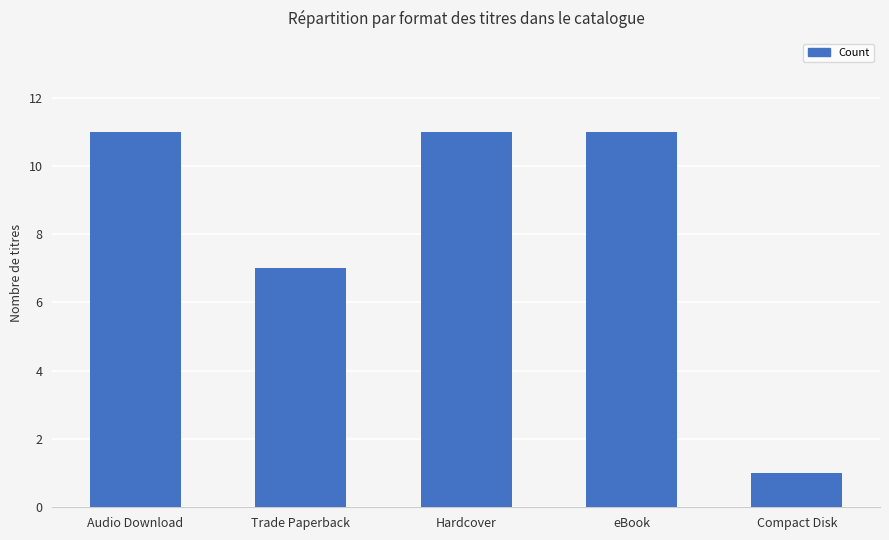

What position from the right is Compact Disk?

1